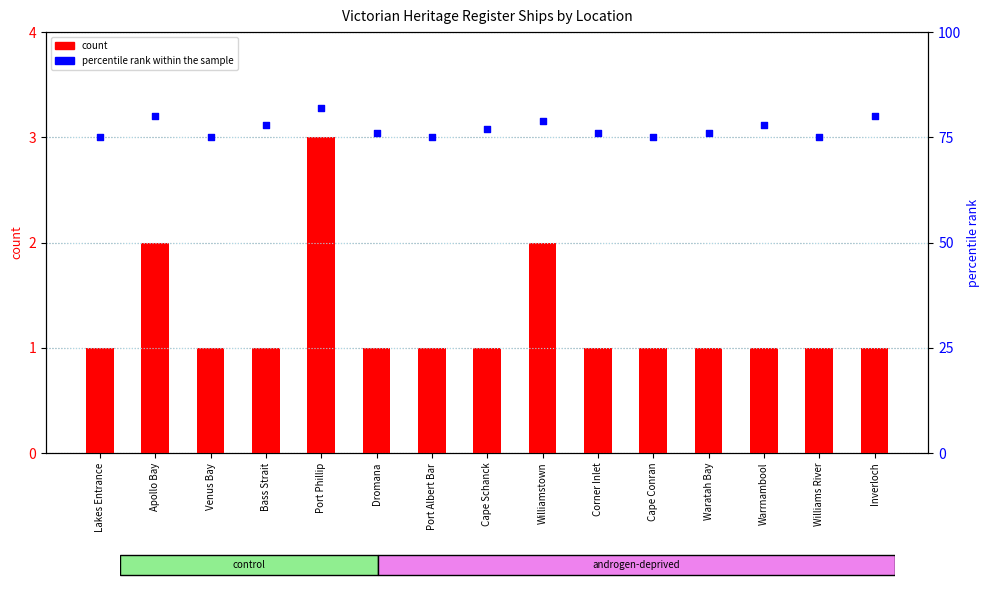

Which series has the largest total across all categories?

percentile rank within the sample